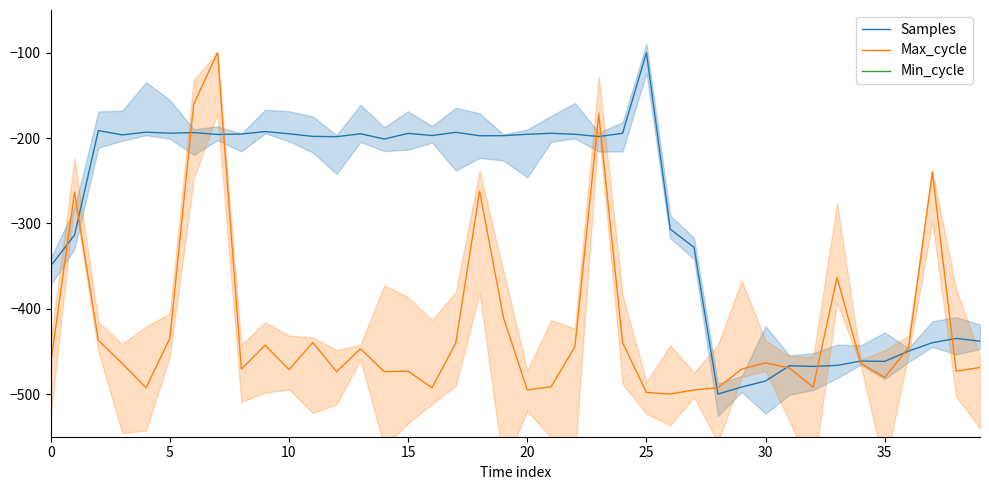

The value of Samples at 0 is -474.8. True or false?

False